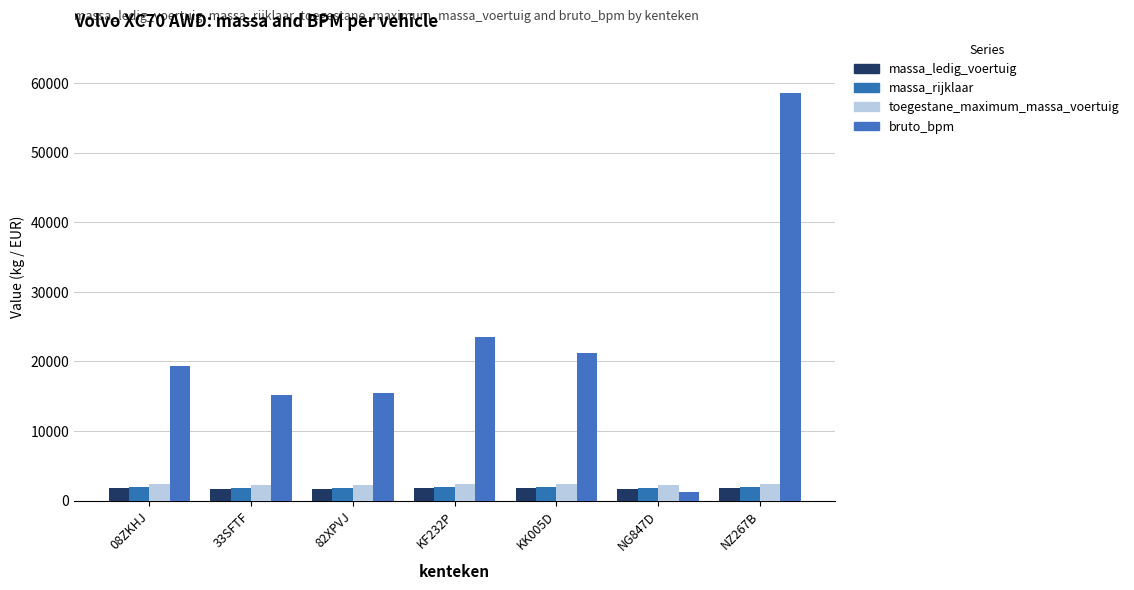

At which category is the sum across all series the highest?

NZ267B